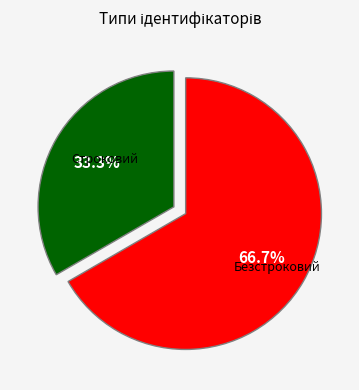

What percentage is NOT represented by Безстроковий?

33.3%